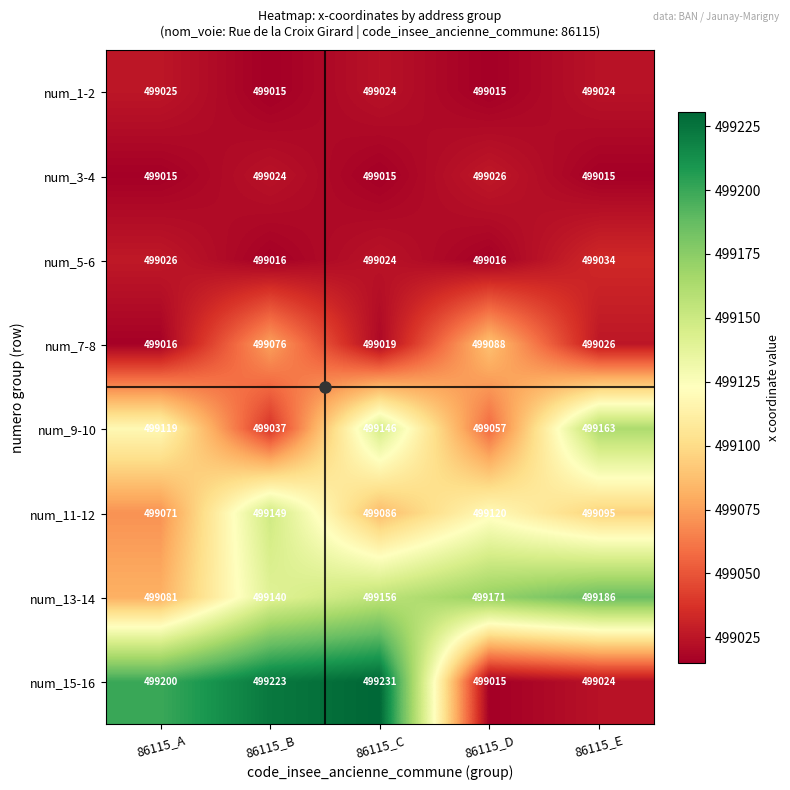

What is the difference between the num_7-8 values at 86115_D and 86115_A?

72